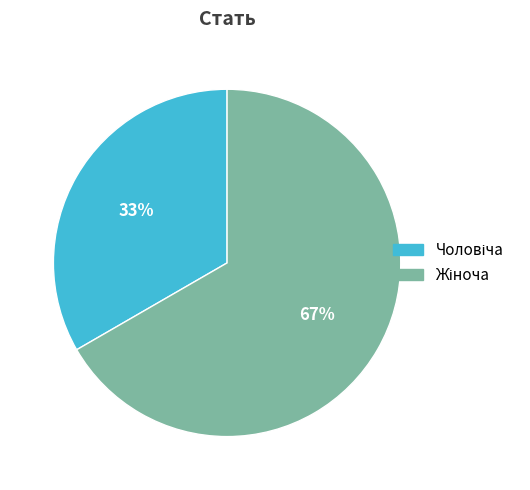

To the nearest percent, what is the average slice percentage?

50%